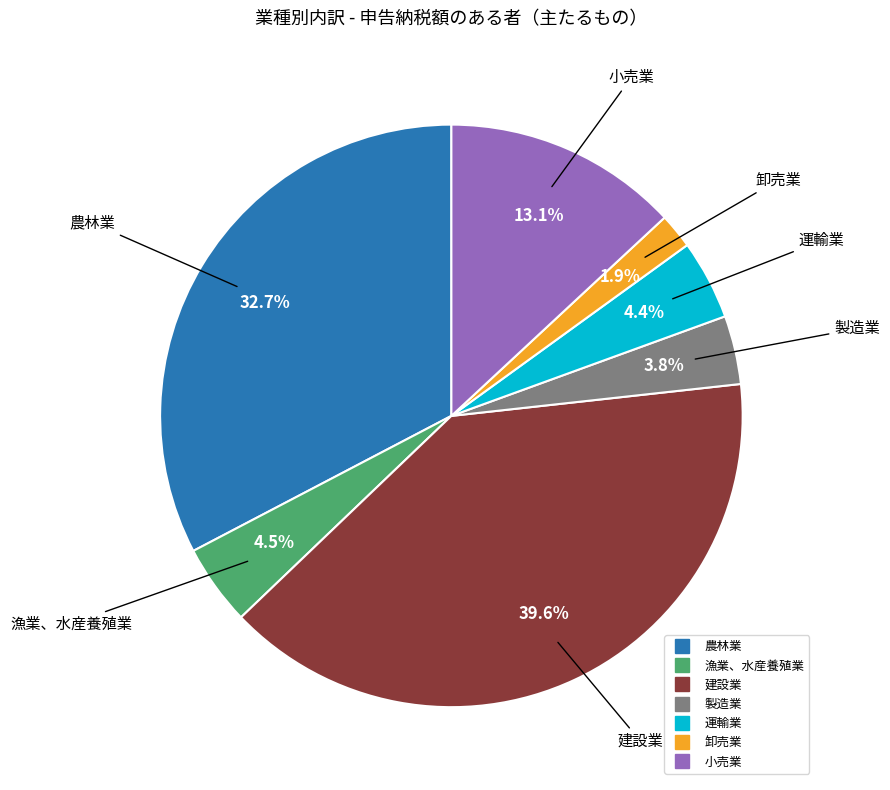

How many slices are in this pie chart?

7